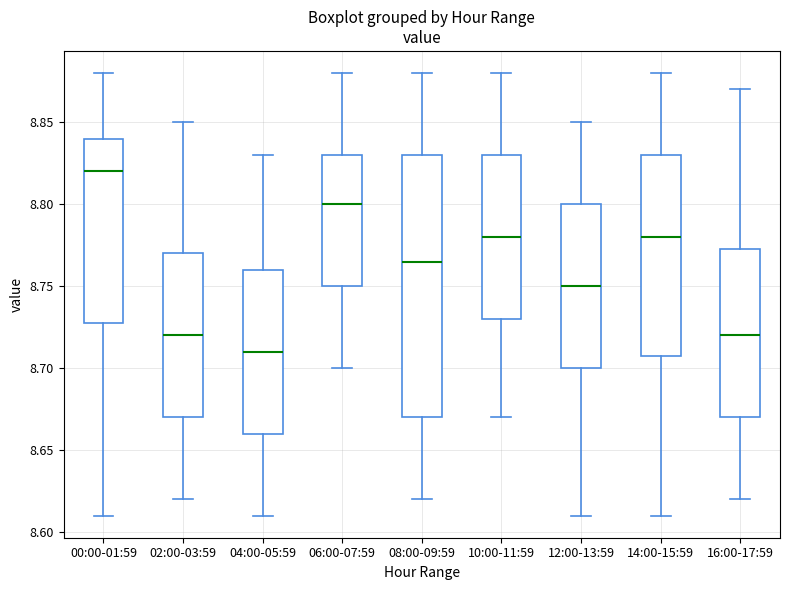

Reading left to right, transcribe this box plot: for each box, give where its median line is, the range the box spans, and where its two whiskers end, as read against the y-axis. The values are not printed on the chart, so give them approximately, as read against the axis.

00:00-01:59: median 8.820, box 8.730 to 8.840, whiskers 8.610 to 8.880
02:00-03:59: median 8.720, box 8.670 to 8.770, whiskers 8.620 to 8.850
04:00-05:59: median 8.710, box 8.660 to 8.760, whiskers 8.610 to 8.830
06:00-07:59: median 8.800, box 8.750 to 8.830, whiskers 8.700 to 8.880
08:00-09:59: median 8.765, box 8.670 to 8.830, whiskers 8.620 to 8.880
10:00-11:59: median 8.780, box 8.730 to 8.830, whiskers 8.670 to 8.880
12:00-13:59: median 8.750, box 8.700 to 8.800, whiskers 8.610 to 8.850
14:00-15:59: median 8.780, box 8.710 to 8.830, whiskers 8.610 to 8.880
16:00-17:59: median 8.720, box 8.670 to 8.775, whiskers 8.620 to 8.870